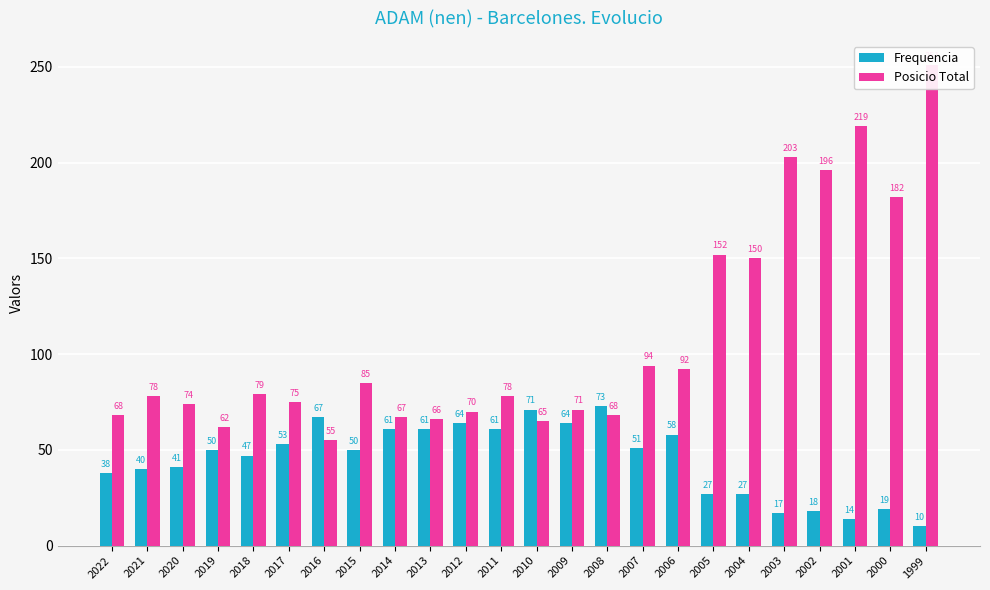

What is the smallest value displayed?

10